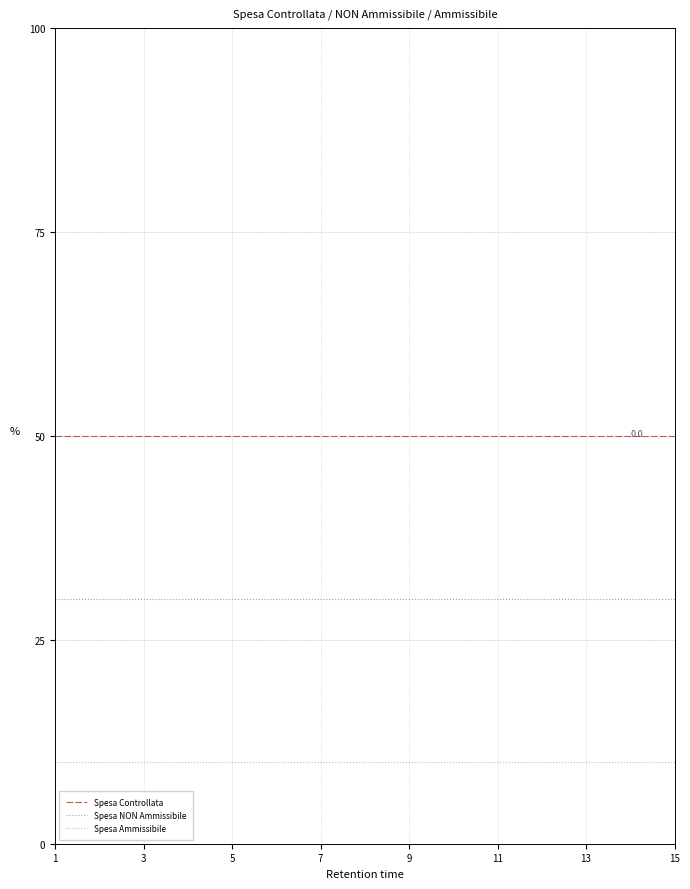

Which series has the largest total across all categories?

Spesa Controllata